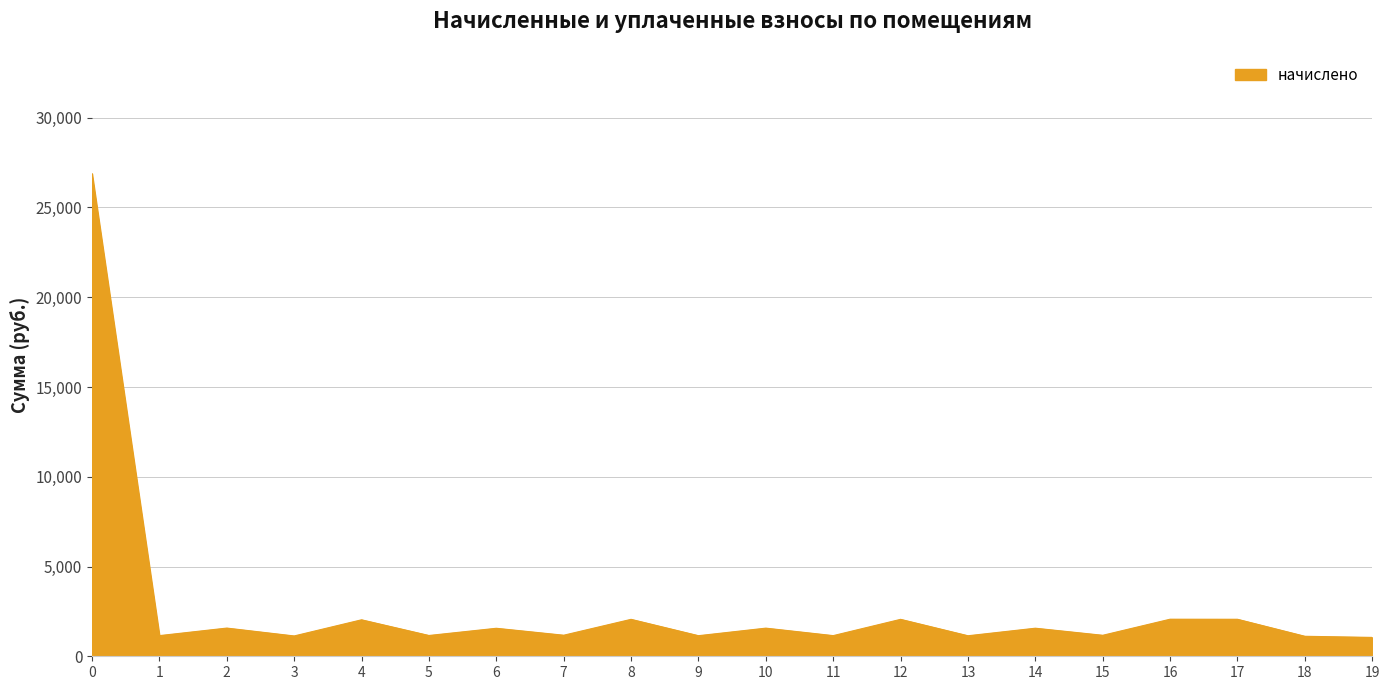

What is the smallest value displayed?

1050.8